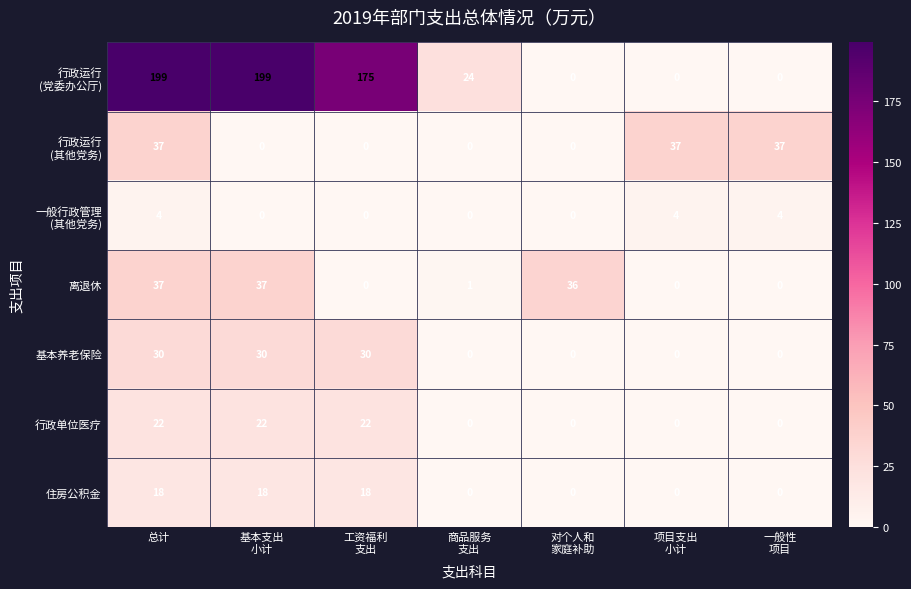

At which label does 离退休 first exceed 1?

总计